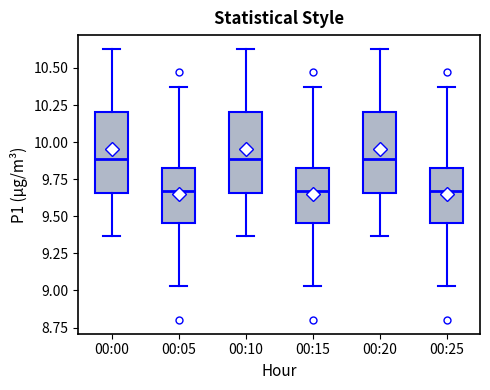

Reading left to right, transcribe this box plot: for each box, give where its median line is, the range the box spans, and where its two whiskers end, as read against the y-axis. The values are not printed on the chart, so give them approximately, as read against the axis.

00:00: median 9.90, box 9.65 to 10.20, whiskers 9.35 to 10.65
00:05: median 9.65, box 9.45 to 9.85, whiskers 9.05 to 10.35
00:10: median 9.90, box 9.65 to 10.20, whiskers 9.35 to 10.65
00:15: median 9.65, box 9.45 to 9.85, whiskers 9.05 to 10.35
00:20: median 9.90, box 9.65 to 10.20, whiskers 9.35 to 10.65
00:25: median 9.65, box 9.45 to 9.85, whiskers 9.05 to 10.35